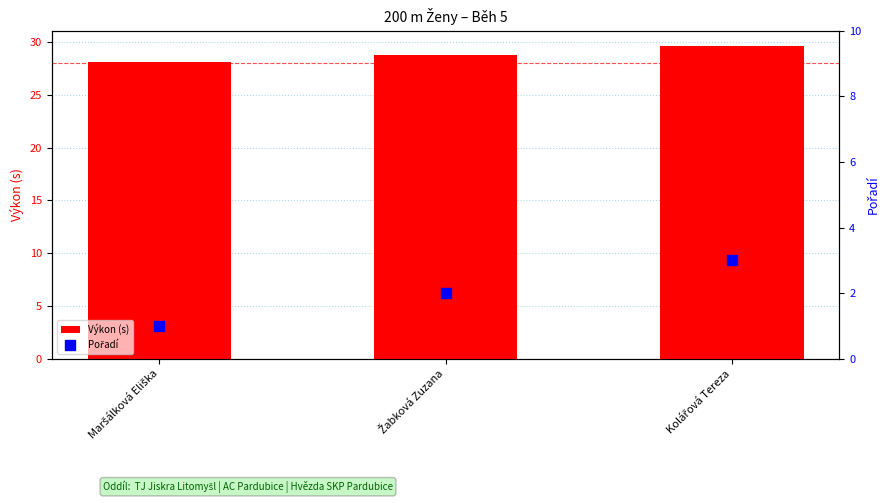

Which has a higher value, Žabková Zuzana or Kolářová Tereza?

Kolářová Tereza